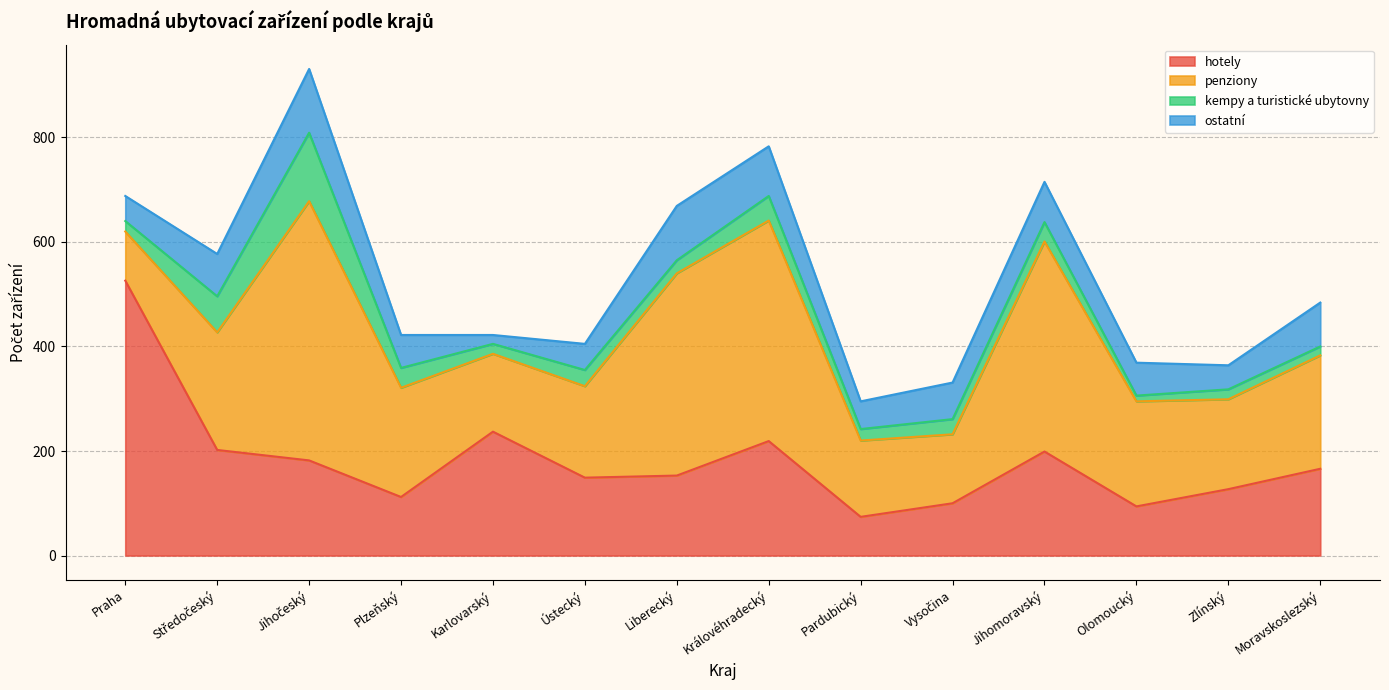

What is the label of the 2nd point from the left?

Středočeský